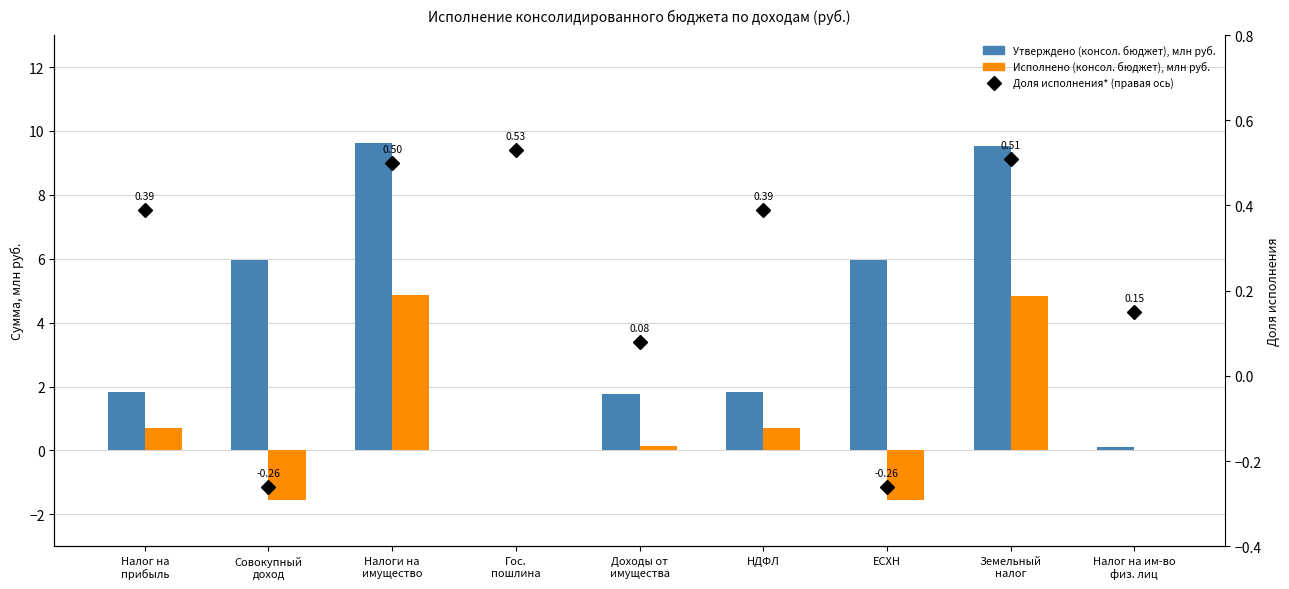

Which series has the largest range (max minus min)?

Утверждено (консол. бюджет субъекта)